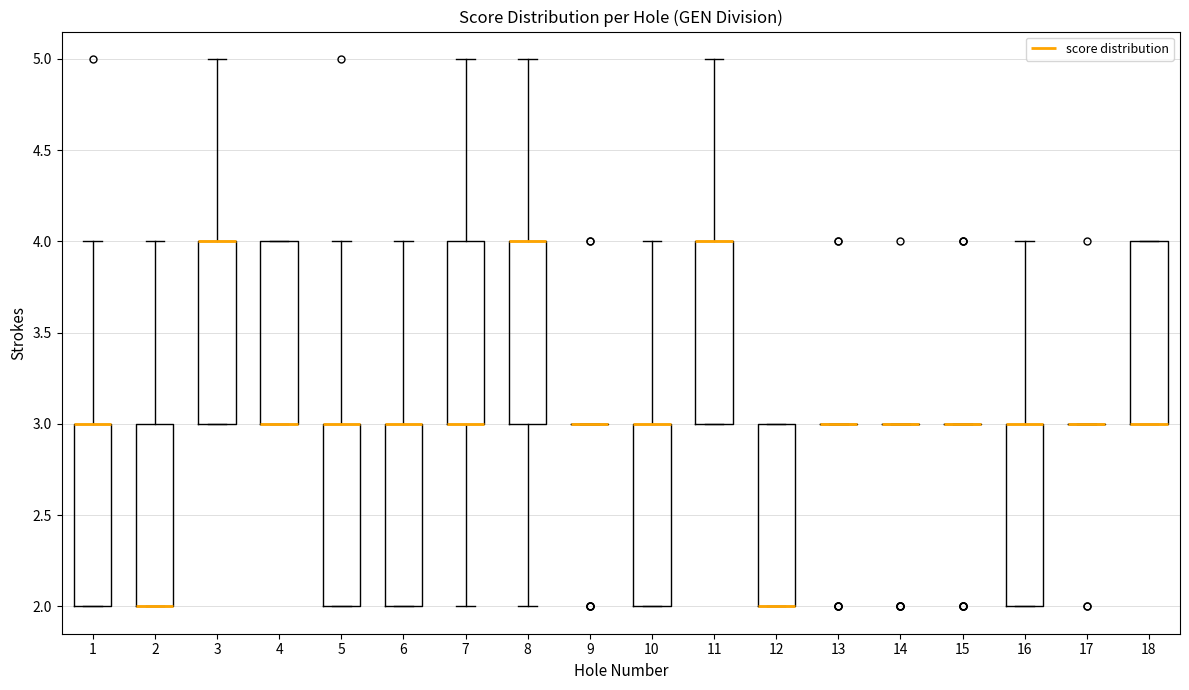

Reading left to right, transcribe this box plot: for each box, give where its median line is, the range the box spans, and where its two whiskers end, as read against the y-axis. The values are not printed on the chart, so give them approximately, as read against the axis.

1: median 3 (drawn on the box's upper edge), box 2 to 3, whiskers 2 to 4
2: median 2 (drawn on the box's lower edge), box 2 to 3, whiskers 2 to 4
3: median 4 (drawn on the box's upper edge), box 3 to 4, whiskers 3 to 5
4: median 3 (drawn on the box's lower edge), box 3 to 4, whiskers 3 to 4
5: median 3 (drawn on the box's upper edge), box 2 to 3, whiskers 2 to 4
6: median 3 (drawn on the box's upper edge), box 2 to 3, whiskers 2 to 4
7: median 3 (drawn on the box's lower edge), box 3 to 4, whiskers 2 to 5
8: median 4 (drawn on the box's upper edge), box 3 to 4, whiskers 2 to 5
9: box collapsed to a line at 3, whiskers 3 to 3
10: median 3 (drawn on the box's upper edge), box 2 to 3, whiskers 2 to 4
11: median 4 (drawn on the box's upper edge), box 3 to 4, whiskers 3 to 5
12: median 2 (drawn on the box's lower edge), box 2 to 3, whiskers 2 to 3
13: box collapsed to a line at 3, whiskers 3 to 3
14: box collapsed to a line at 3, whiskers 3 to 3
15: box collapsed to a line at 3, whiskers 3 to 3
16: median 3 (drawn on the box's upper edge), box 2 to 3, whiskers 2 to 4
17: box collapsed to a line at 3, whiskers 3 to 3
18: median 3 (drawn on the box's lower edge), box 3 to 4, whiskers 3 to 4